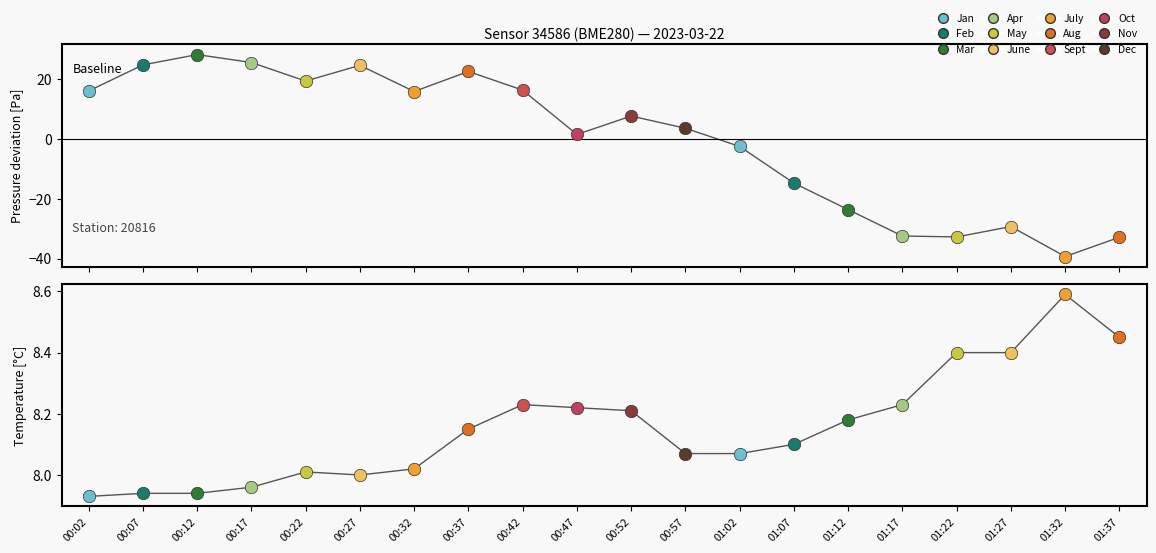

Which series has the largest total across all categories?

temperature